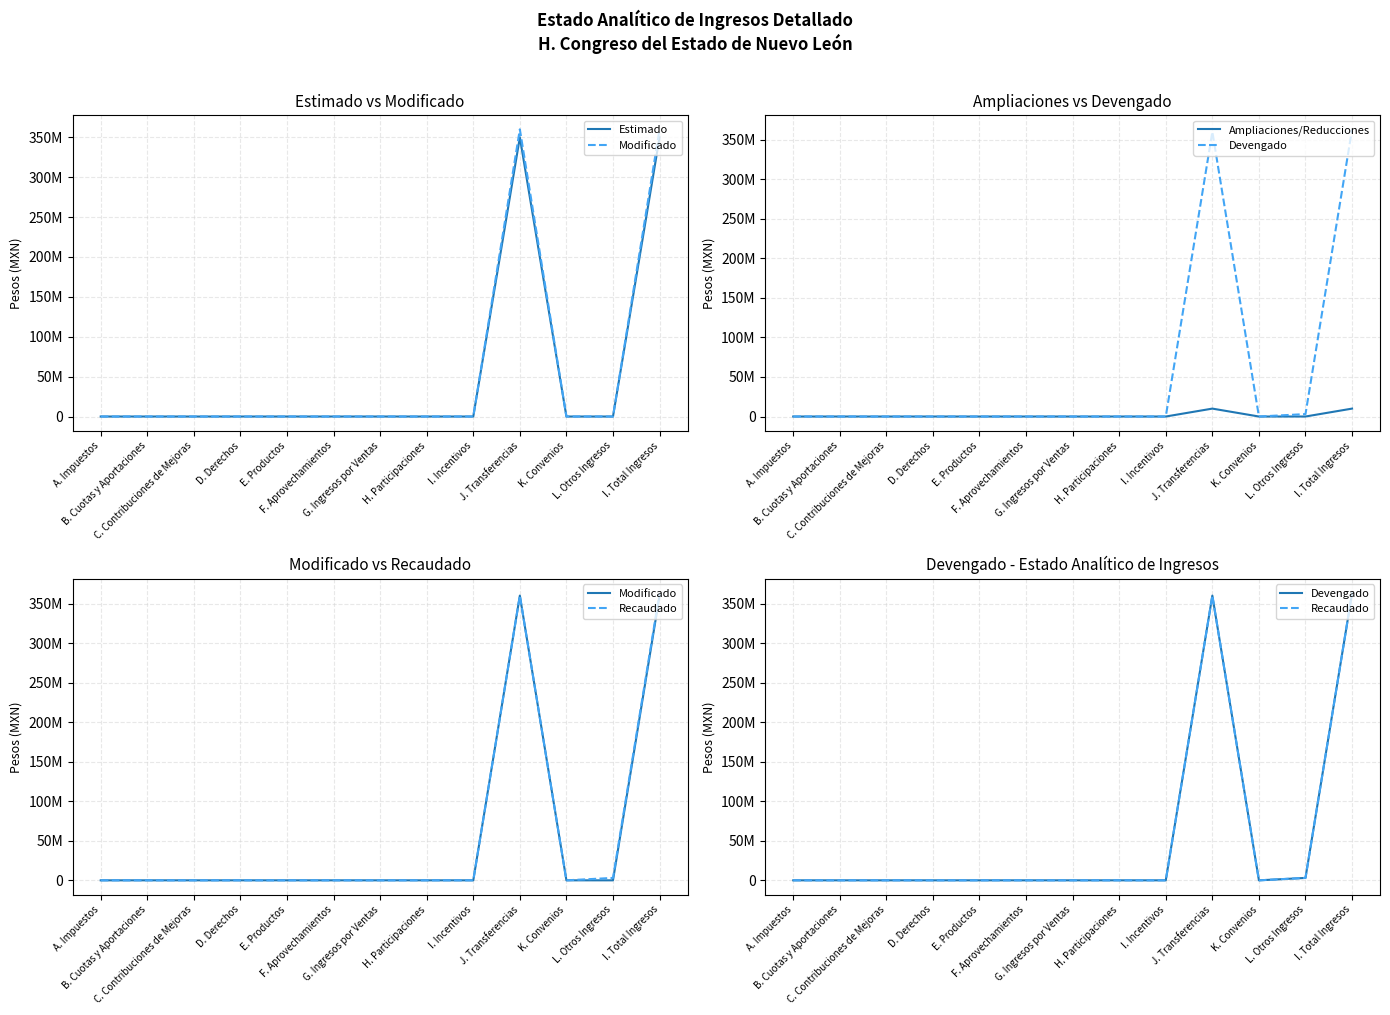

At J. Transferencias, list the series in order from smallest to largest.

Ampliaciones/Reducciones, Estimado, Modificado, Devengado, Recaudado